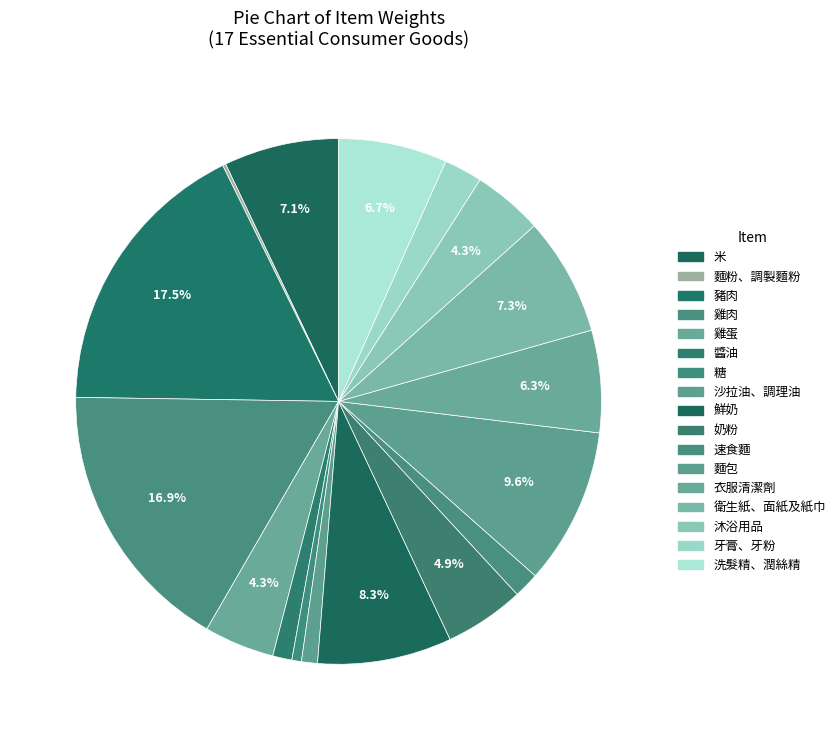

The 米 slice represents 7% of the pie. True or false?

True